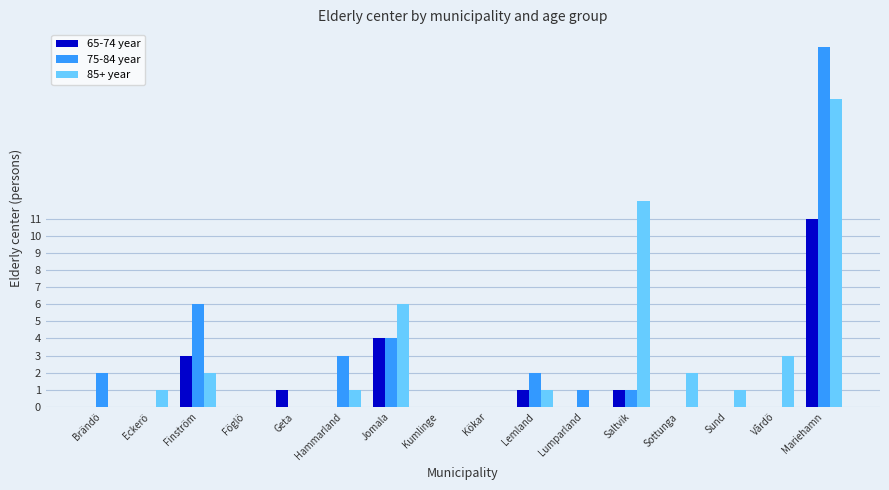

What is the sum of all 75-84 year values?

40